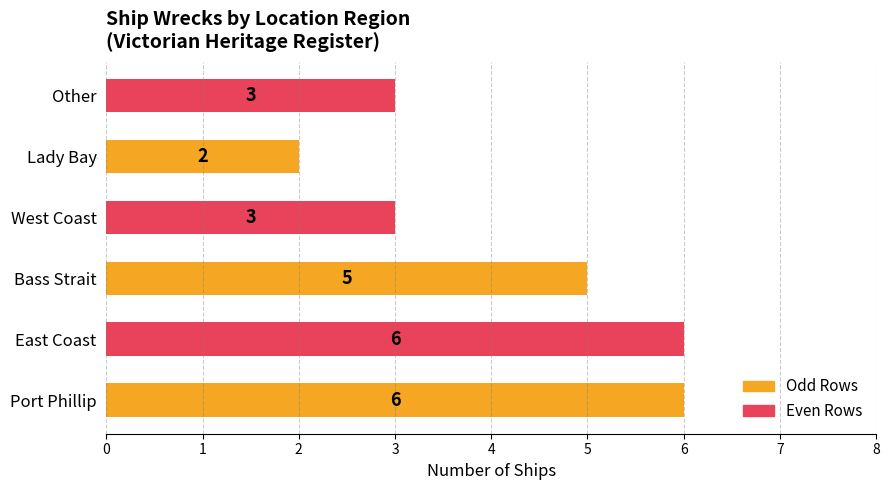

Which has a higher value, Lady Bay or East Coast?

East Coast